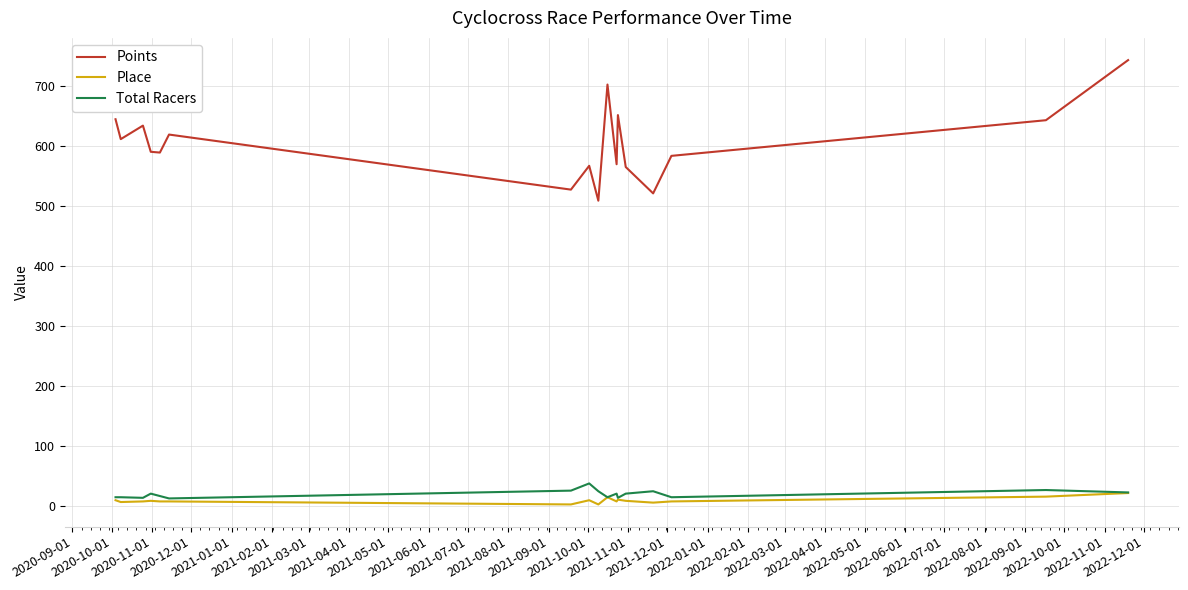

True or false: Place and Points cross at least once.

False